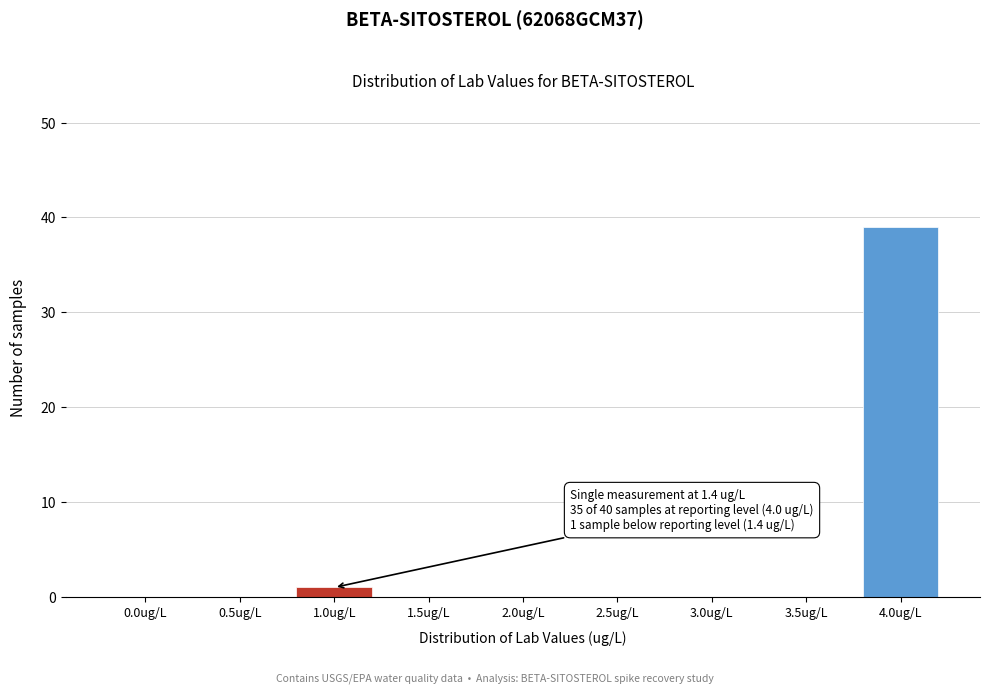

Reading left to right, what are all the values shown in this chart?

0.0ug/L=0	0.5ug/L=0	1.0ug/L=1	1.5ug/L=0	2.0ug/L=0	2.5ug/L=0	3.0ug/L=0	3.5ug/L=0	4.0ug/L=39